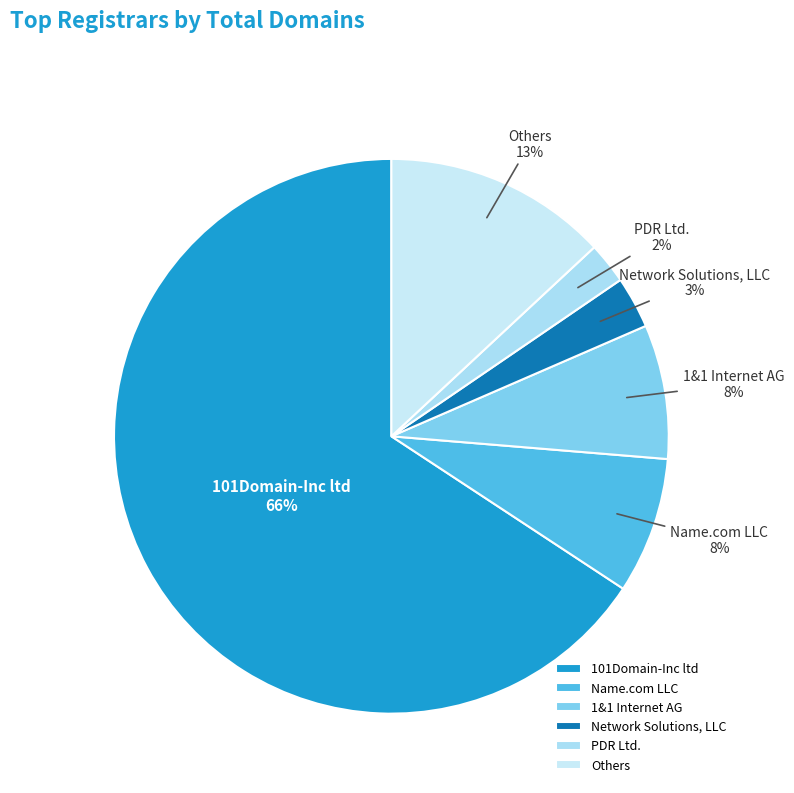

What is the smallest slice in the pie chart?

PDR Ltd.